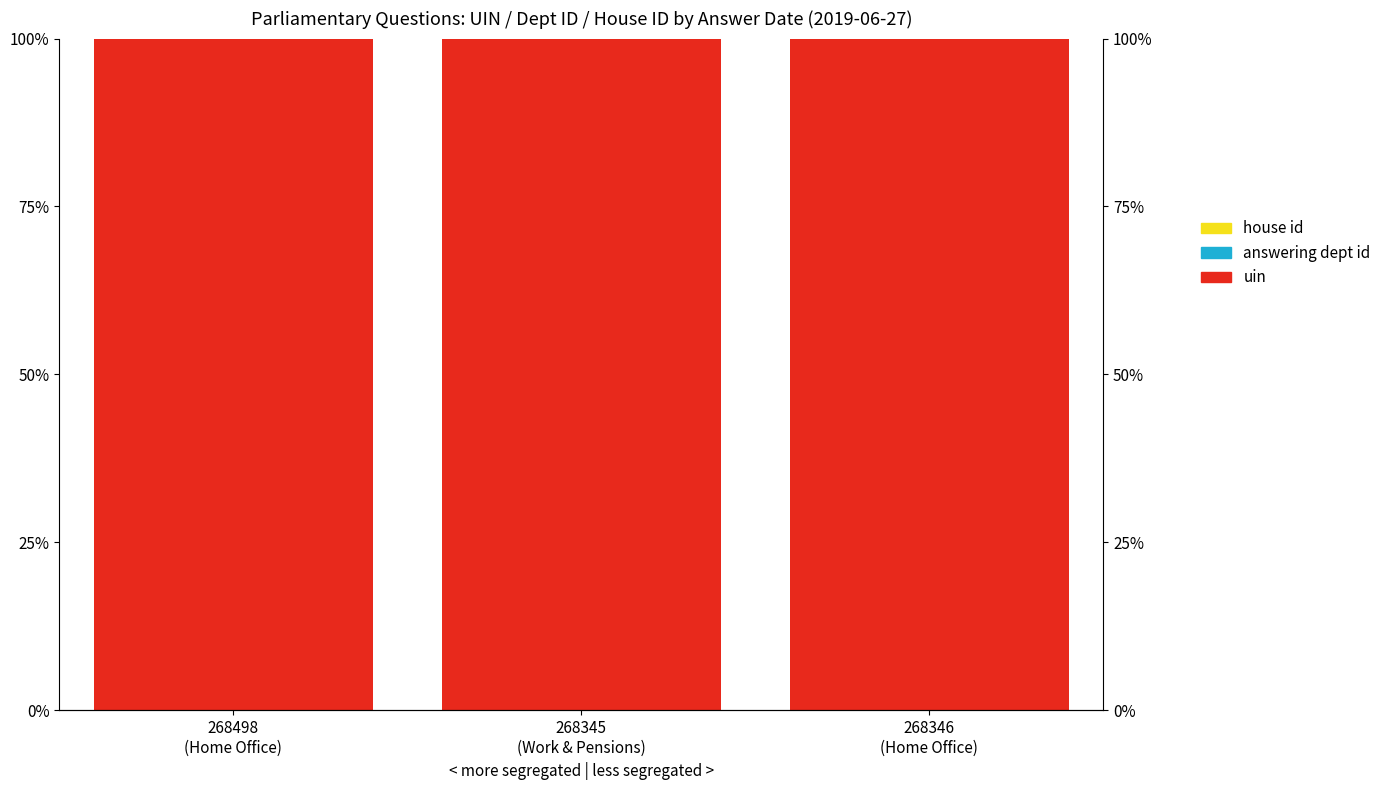

Rank the categories by house id value from highest to lowest.

268346
(Home Office), 268345
(Work & Pensions), 268498
(Home Office)